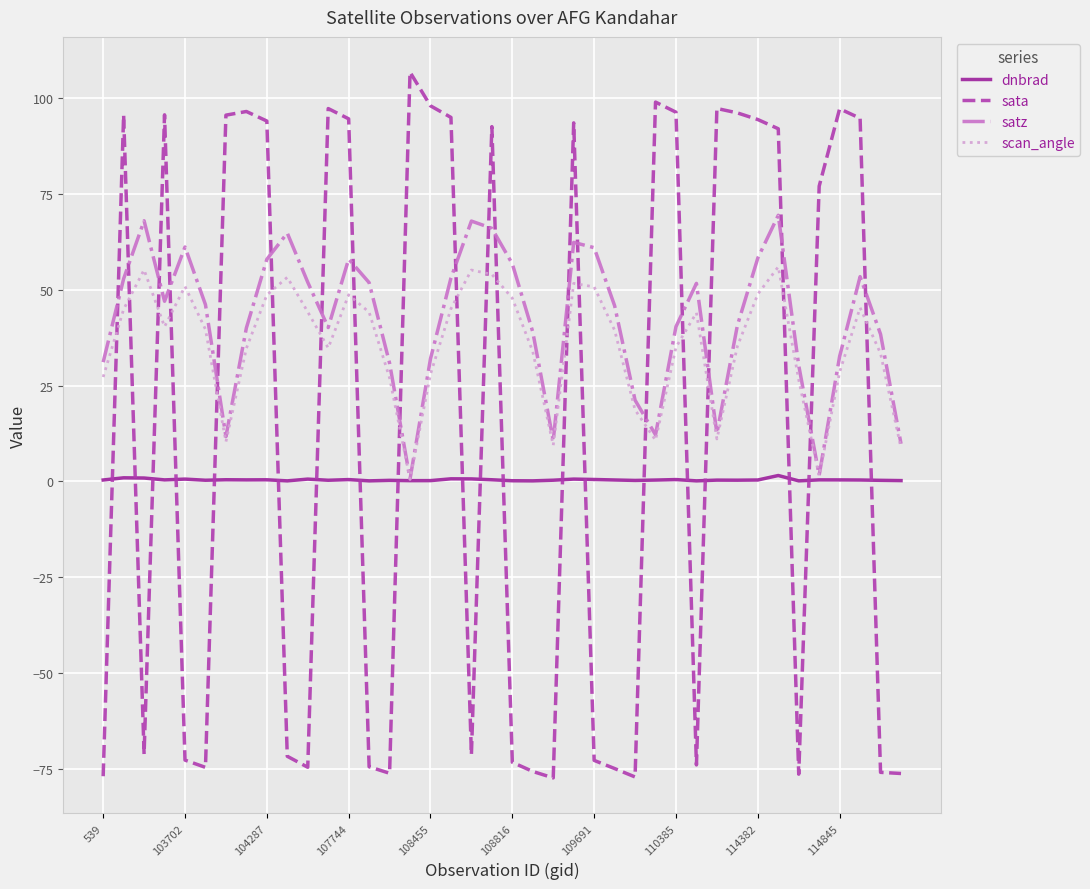

Which series ends up on top after the final intersection of sata and scan_angle?

scan_angle